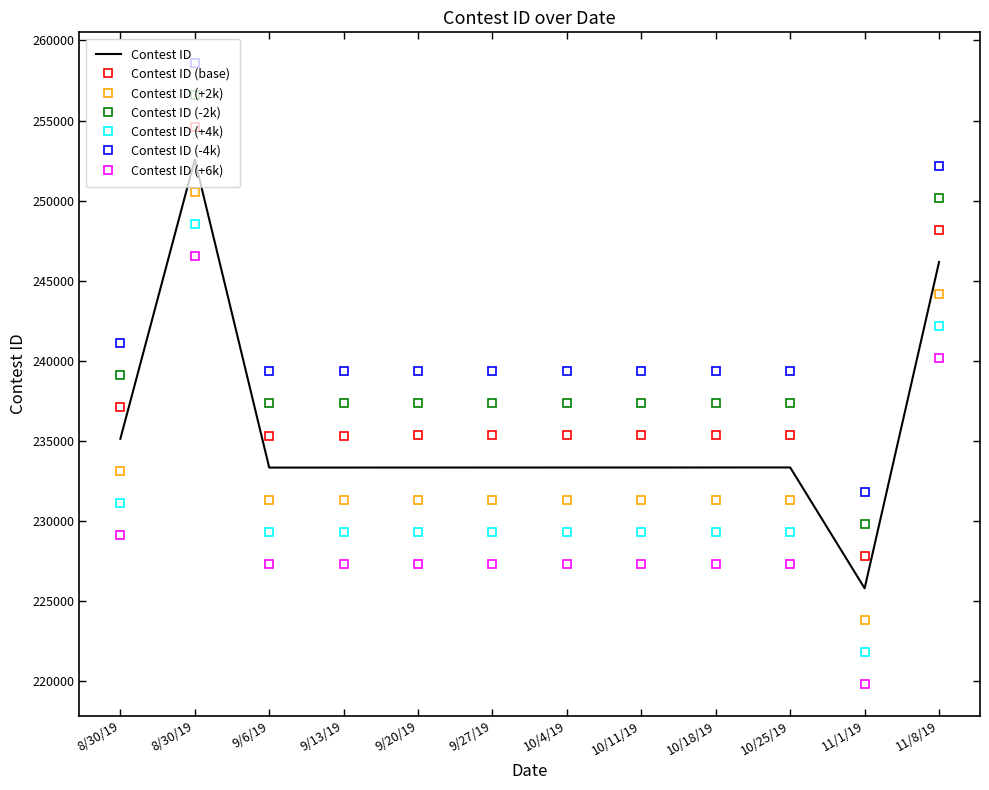

How many series are shown in this chart?

7